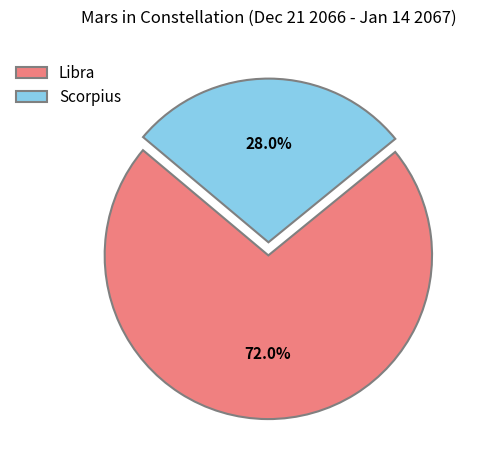

To the nearest percent, what is the difference between the Scorpius and Libra slice percentages?

44%